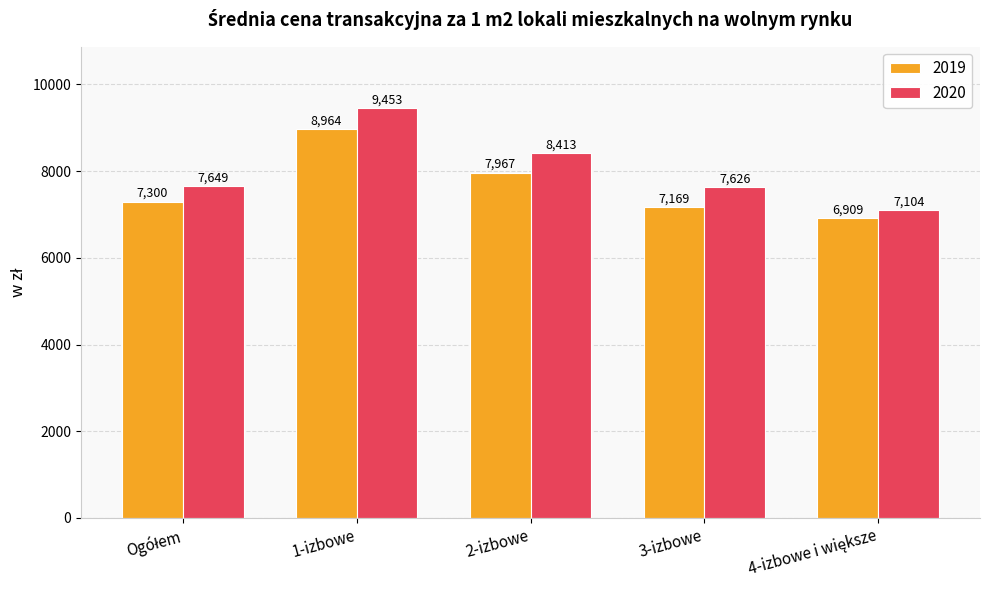

Which series changed the most between 1-izbowe and 2-izbowe?

2020